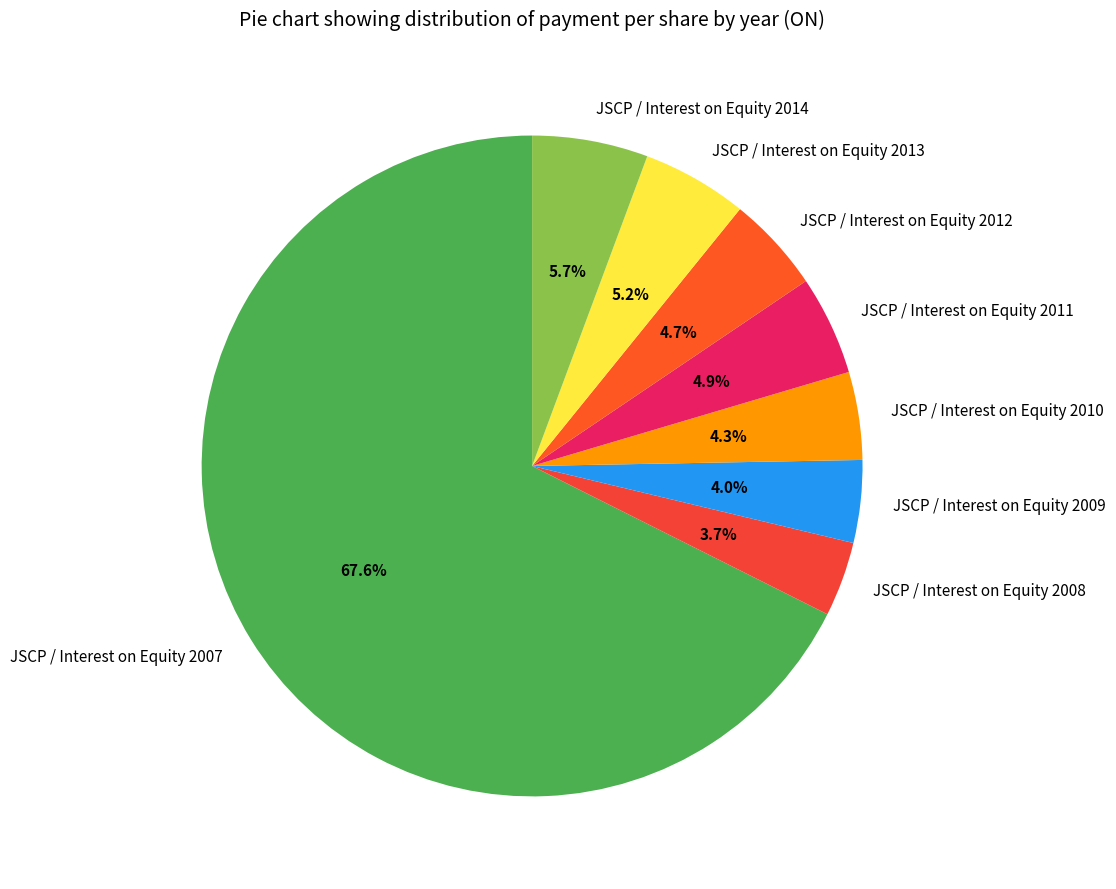

How much of the chart is everything except JSCP / Interest on Equity 2013?

94.8%